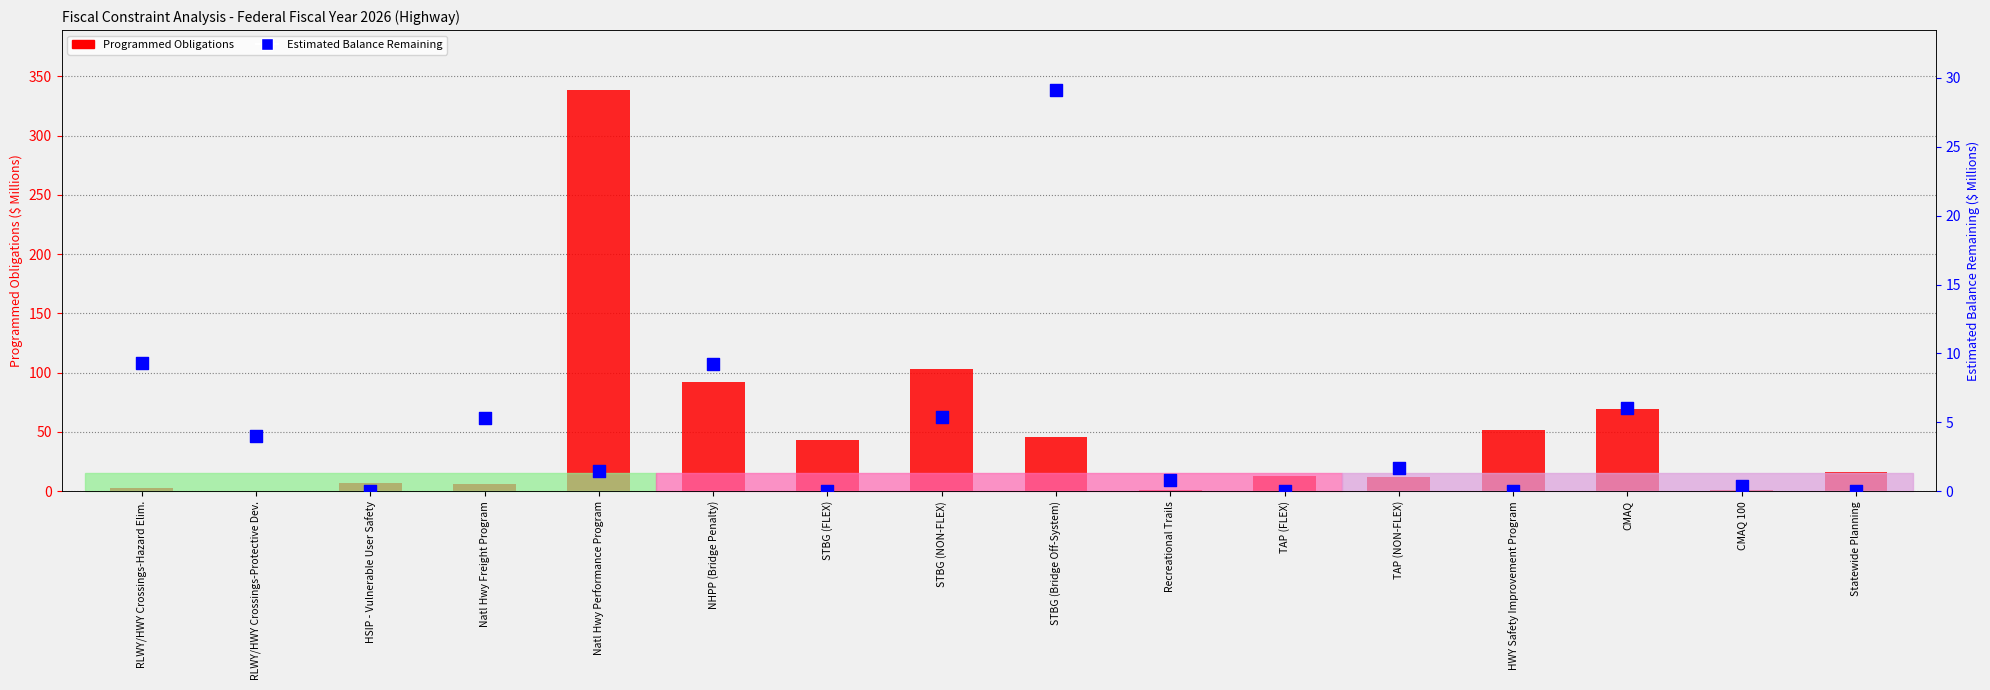

Which series contains the highest Y value?

Programmed Obligations